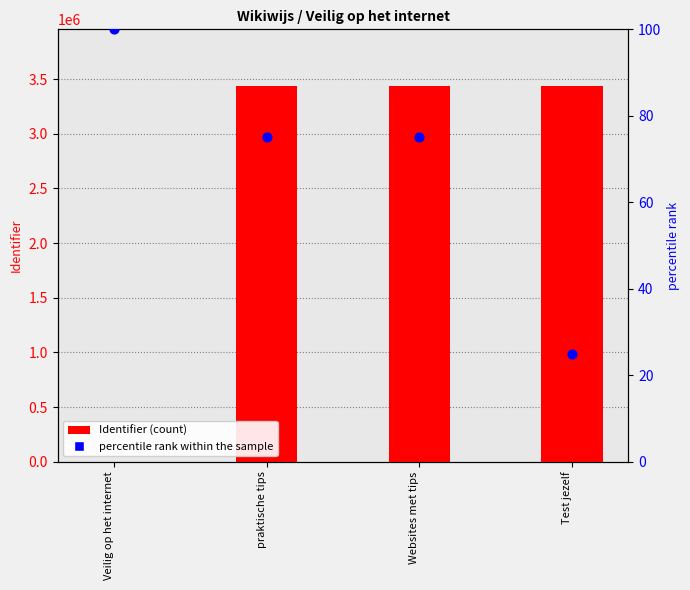

At how many categories does at least one series exceed 556038?

3